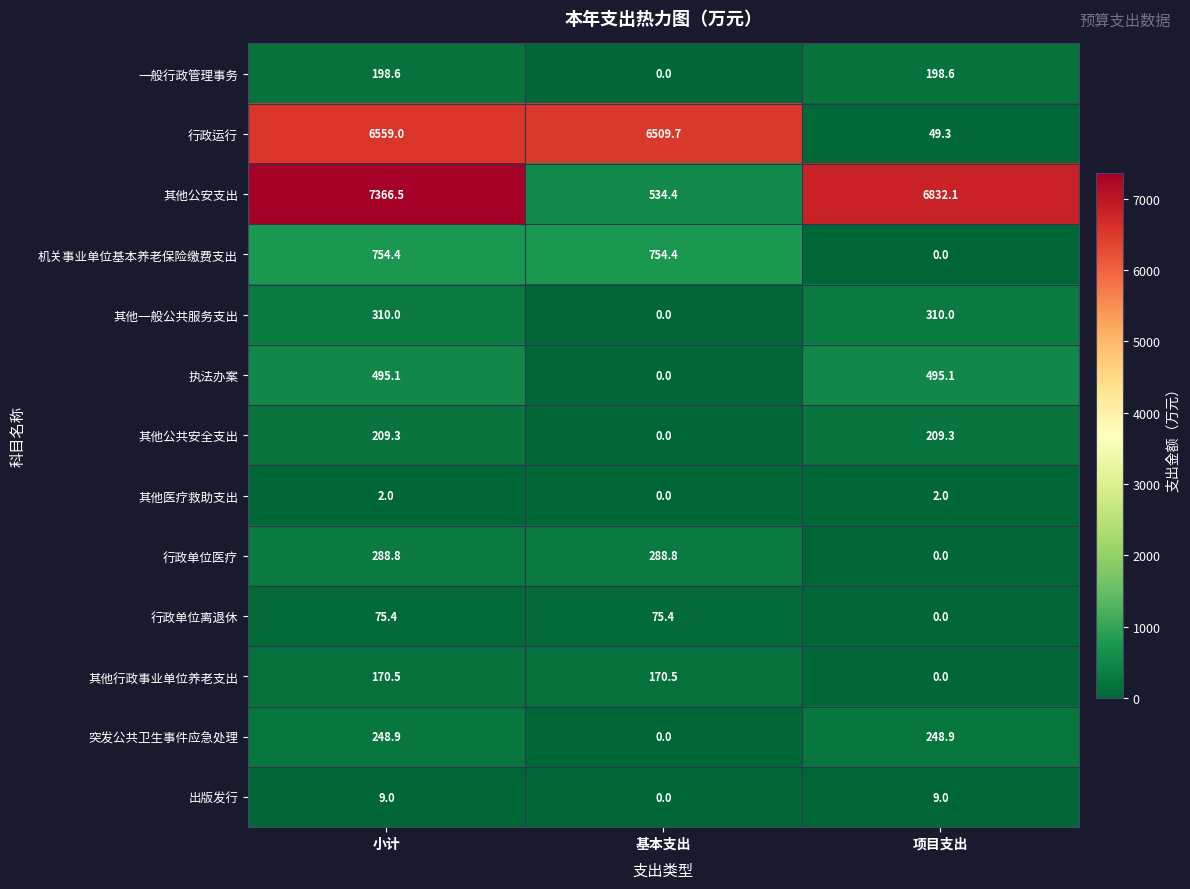

At which category does the chart reach its peak across all series?

小计